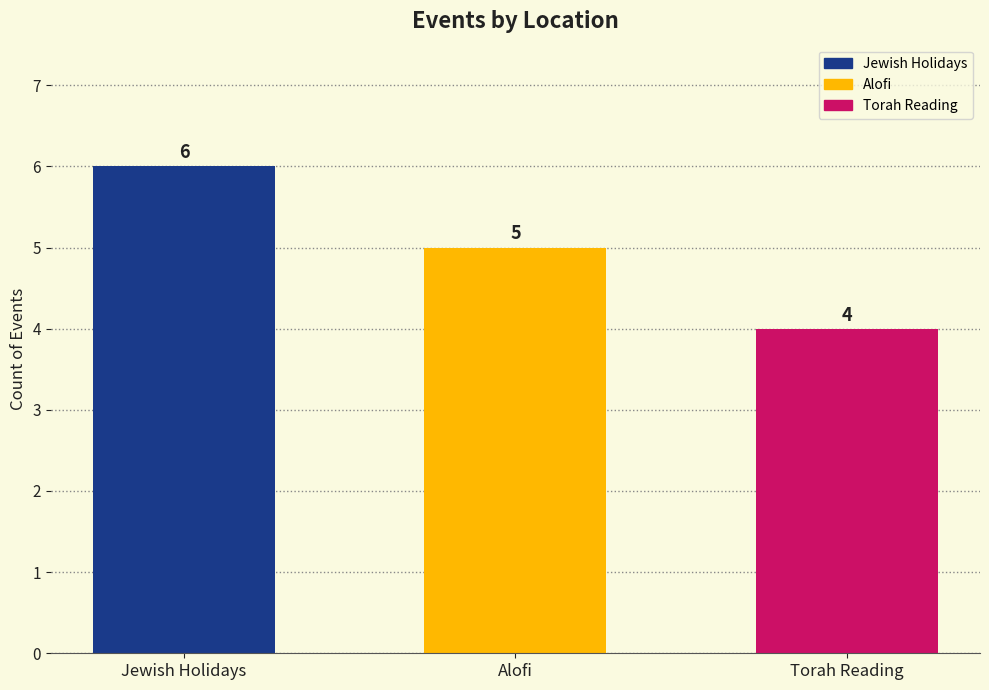

The value at Alofi is 5. True or false?

True